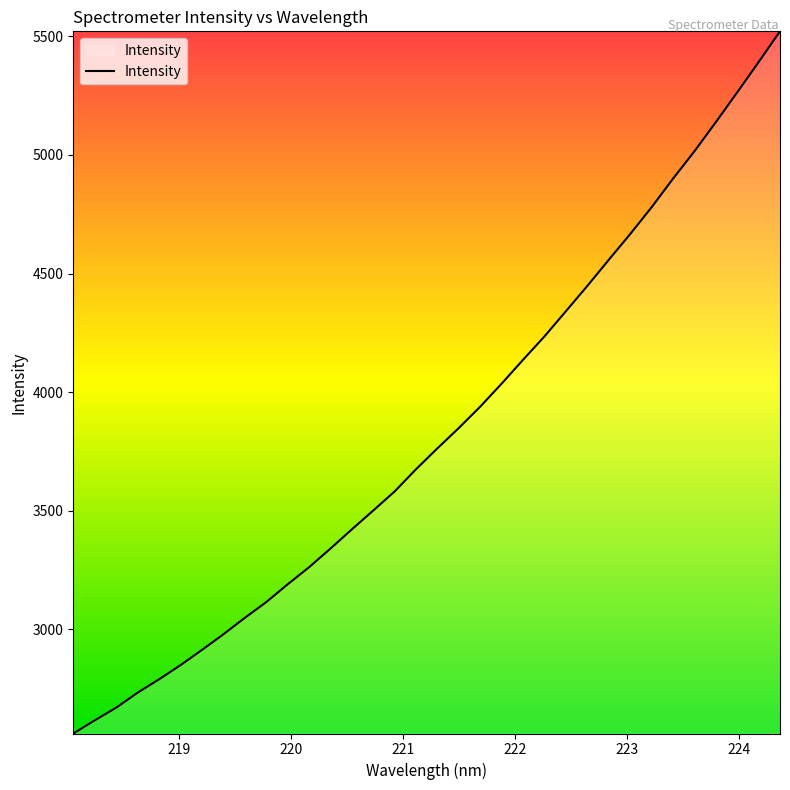

What is the greatest value displayed?

5520.6